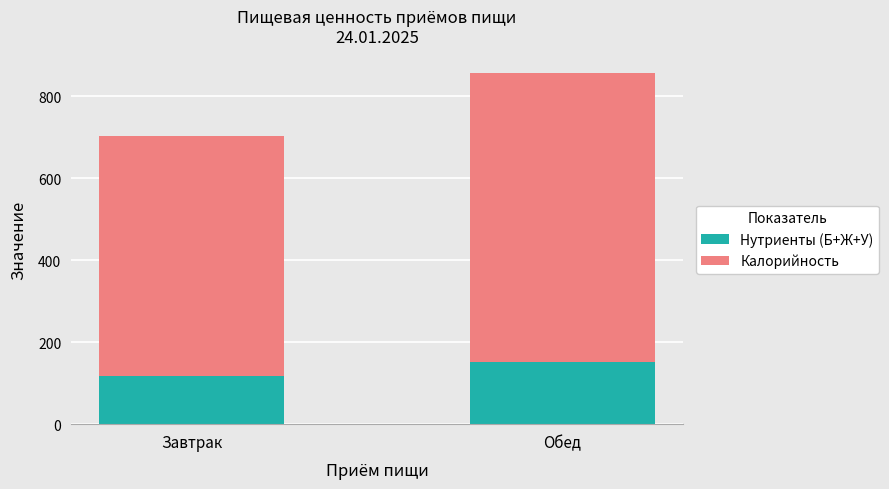

What value does the Нутриенты (Б+Ж+У) series have at Завтрак?

117.1